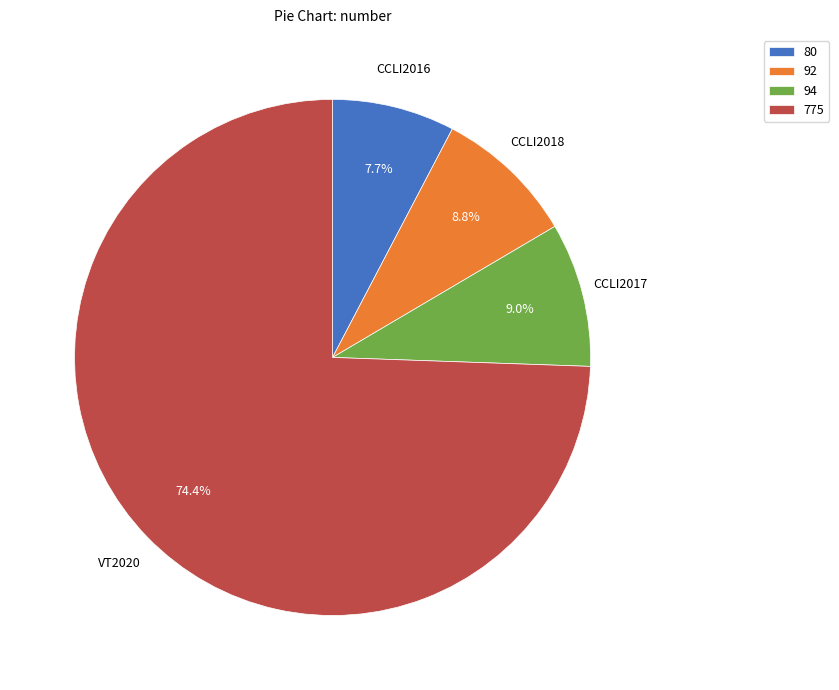

Do 94 and 92 together represent more than half of the pie?

No